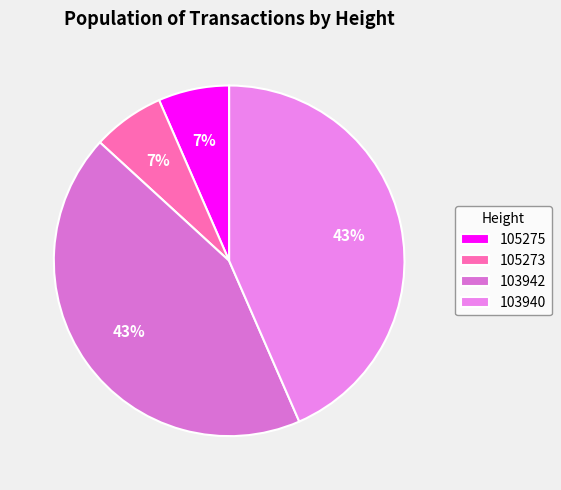

How many slices are in this pie chart?

4